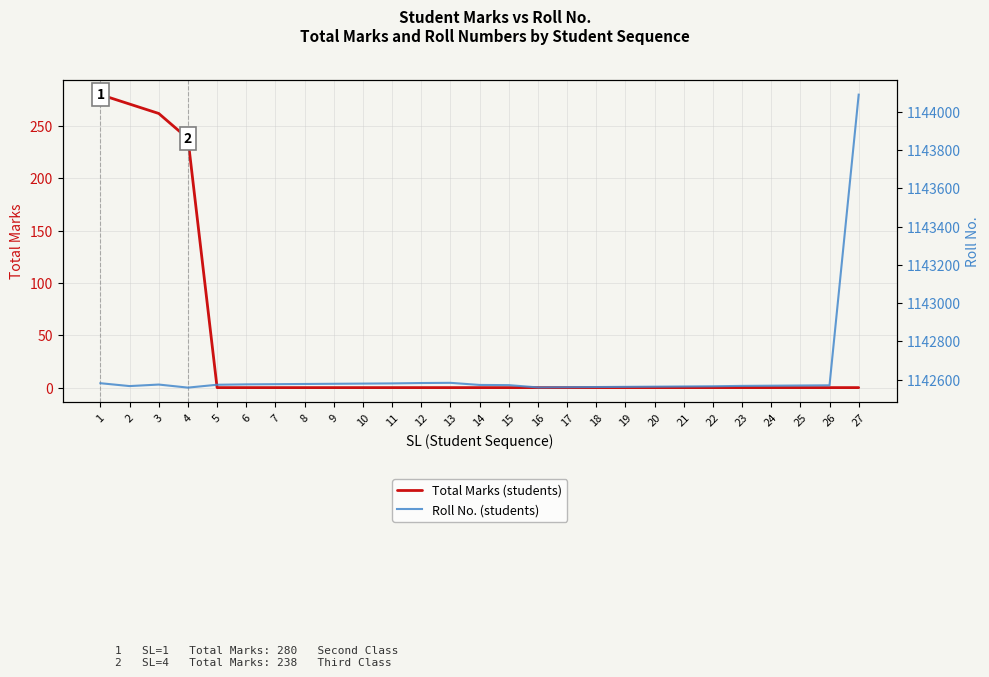

Reading left to right, transcribe all the data shown in this chart.

Total Marks (students): 280	271	262	238	0	0	0	0	0	0	0	0	0	0	0	0	0	0	0	0	0	0	0	0	0	0	0
Roll No. (students): 1142581	1142566	1142574	1142558	1142573	1142575	1142576	1142577	1142578	1142579	1142580	1142582	1142583	1142572	1142571	1142559	1142560	1142561	1142562	1142563	1142564	1142565	1142567	1142568	1142569	1142570	1144090